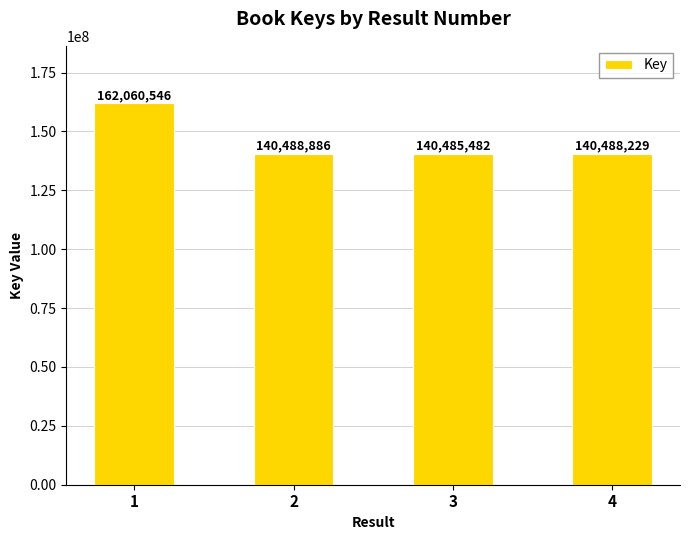

Reading left to right, transcribe all the data shown in this chart.

1=162060546	2=140488886	3=140485482	4=140488229